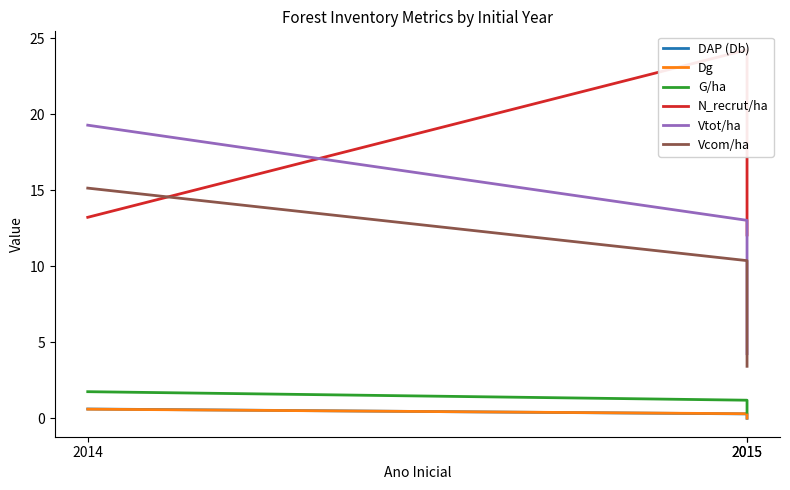

What is the value of the Vtot/ha point at the 3rd from the left?

13.0